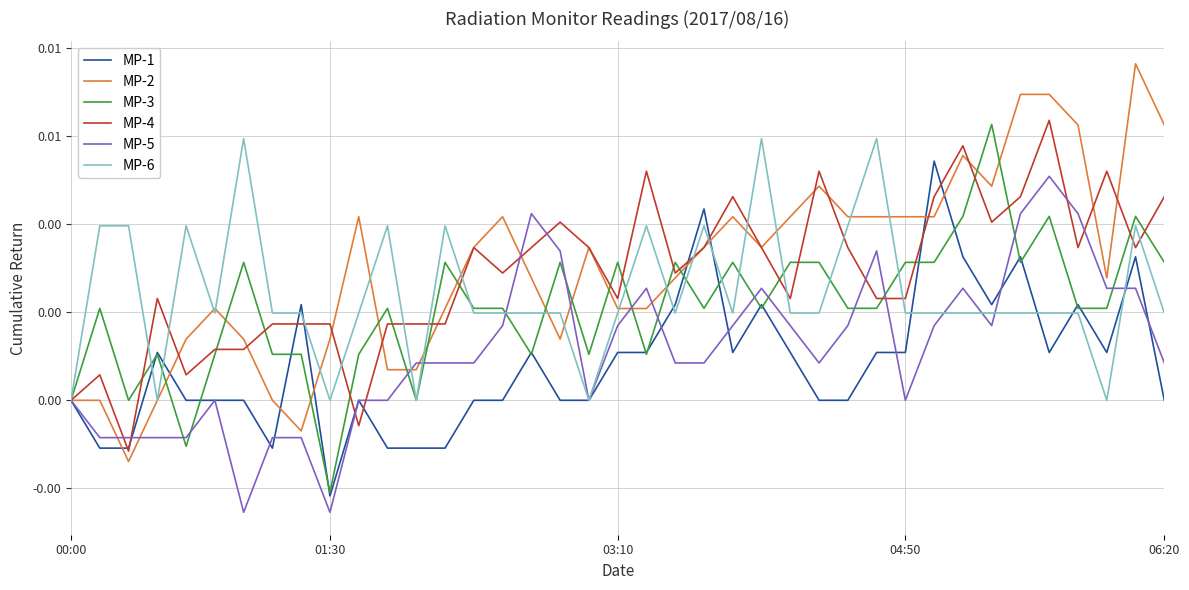

What are all the series names shown in the legend?

MP-1, MP-2, MP-3, MP-4, MP-5, MP-6